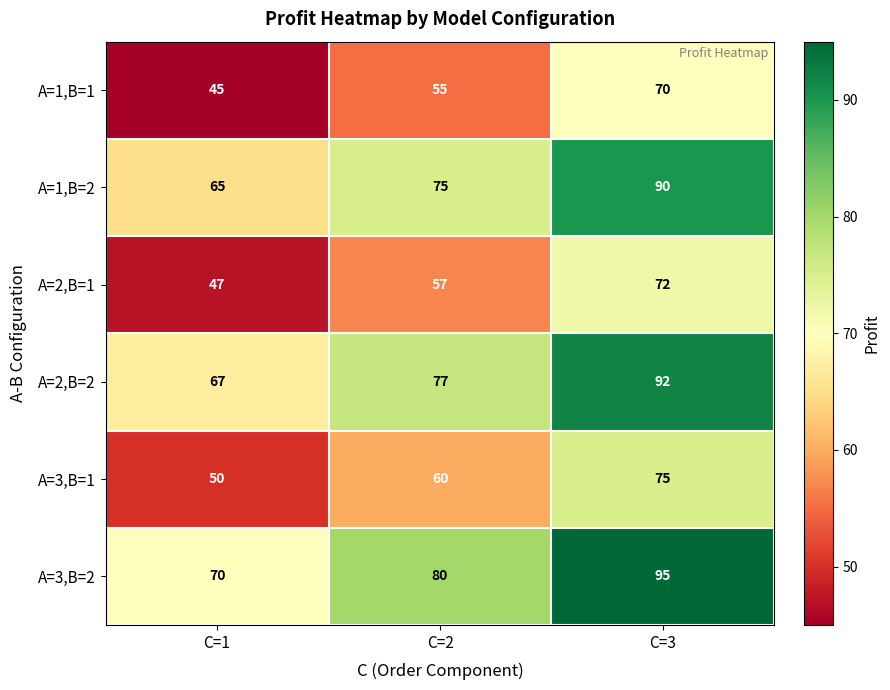

What is the difference between the maximum and second lowest values in the A=3,B=1 series?

15